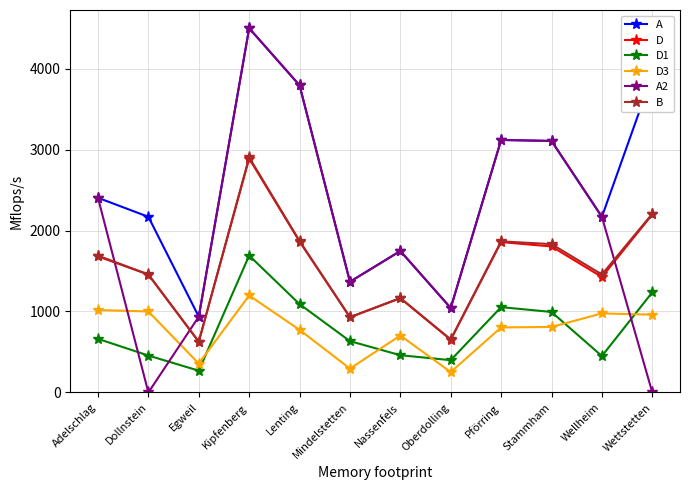

The D series shows 2436 at Wellheim. True or false?

False